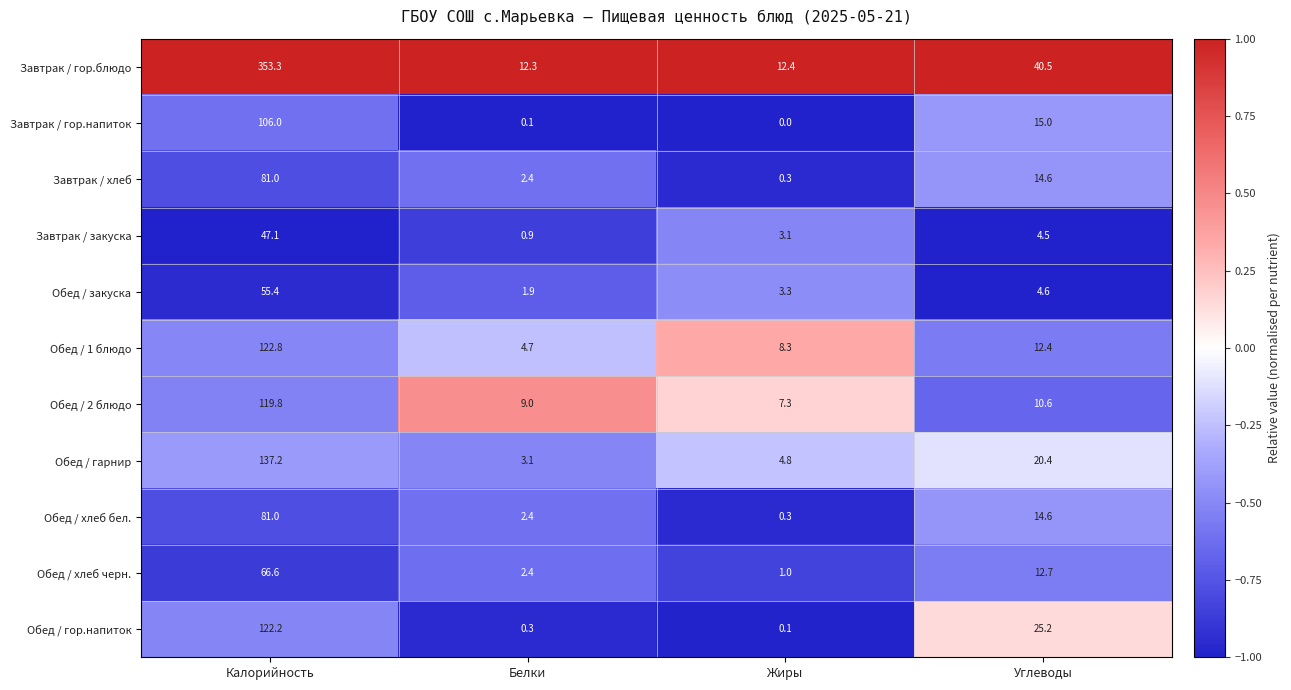

What is the maximum value for Обед / закуска?

55.4